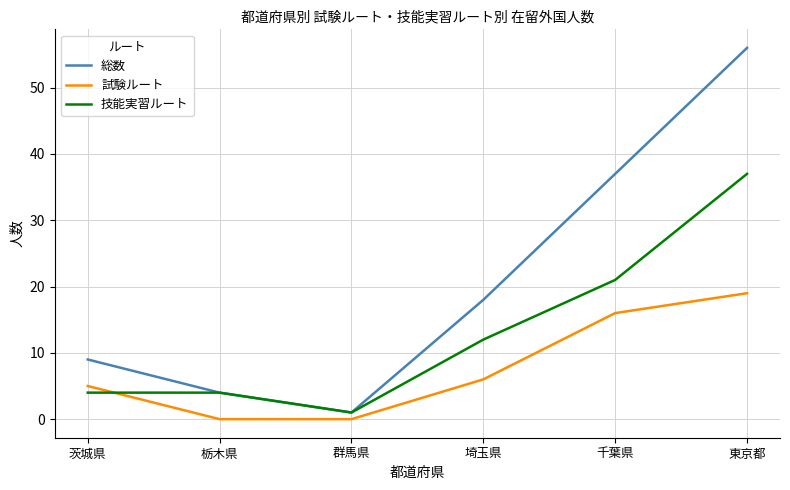

What is the sum of all 総数 values?

125